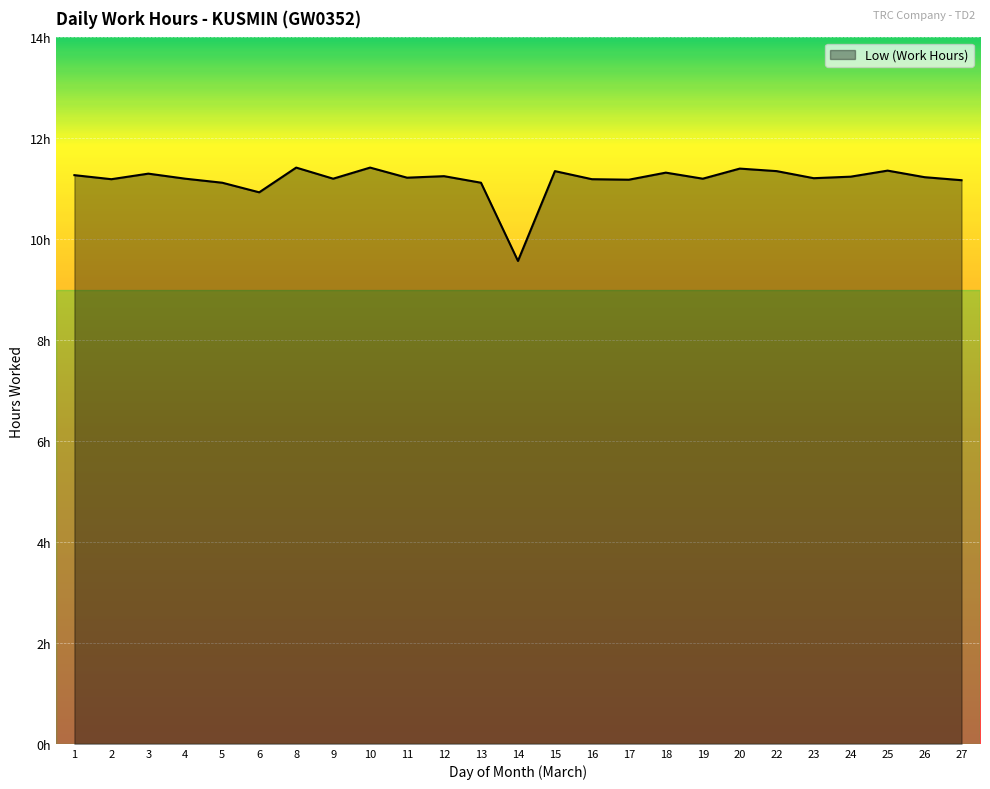

List the labels in order of value, largest first.

8, 10, 20, 25, 15, 22, 18, 3, 1, 12, 24, 26, 11, 23, 4, 9, 19, 2, 16, 17, 27, 5, 13, 6, 14